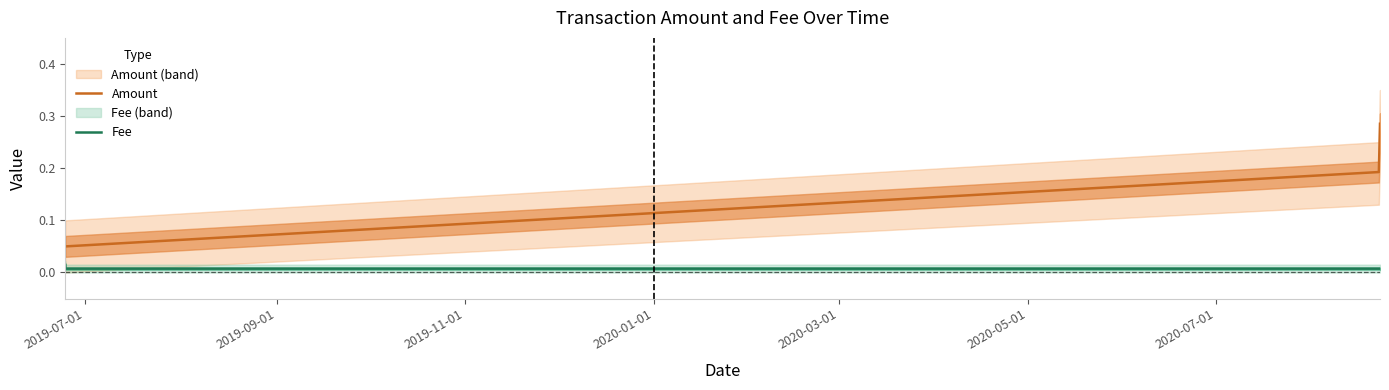

True or false: Amount and Fee intersect in this chart.

False